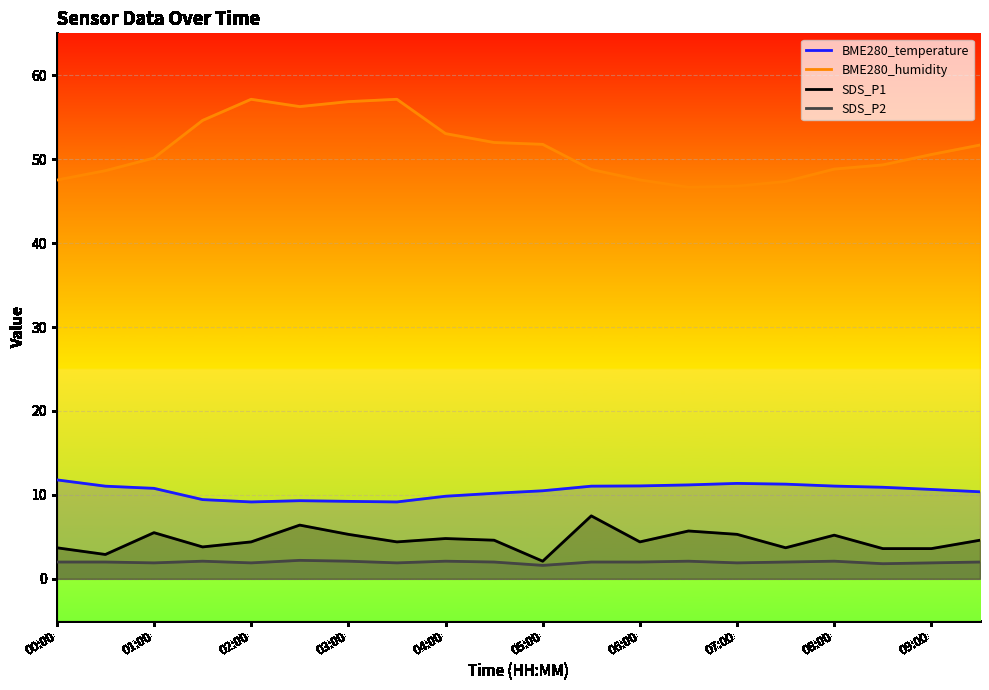

What is the greatest value displayed?

57.1